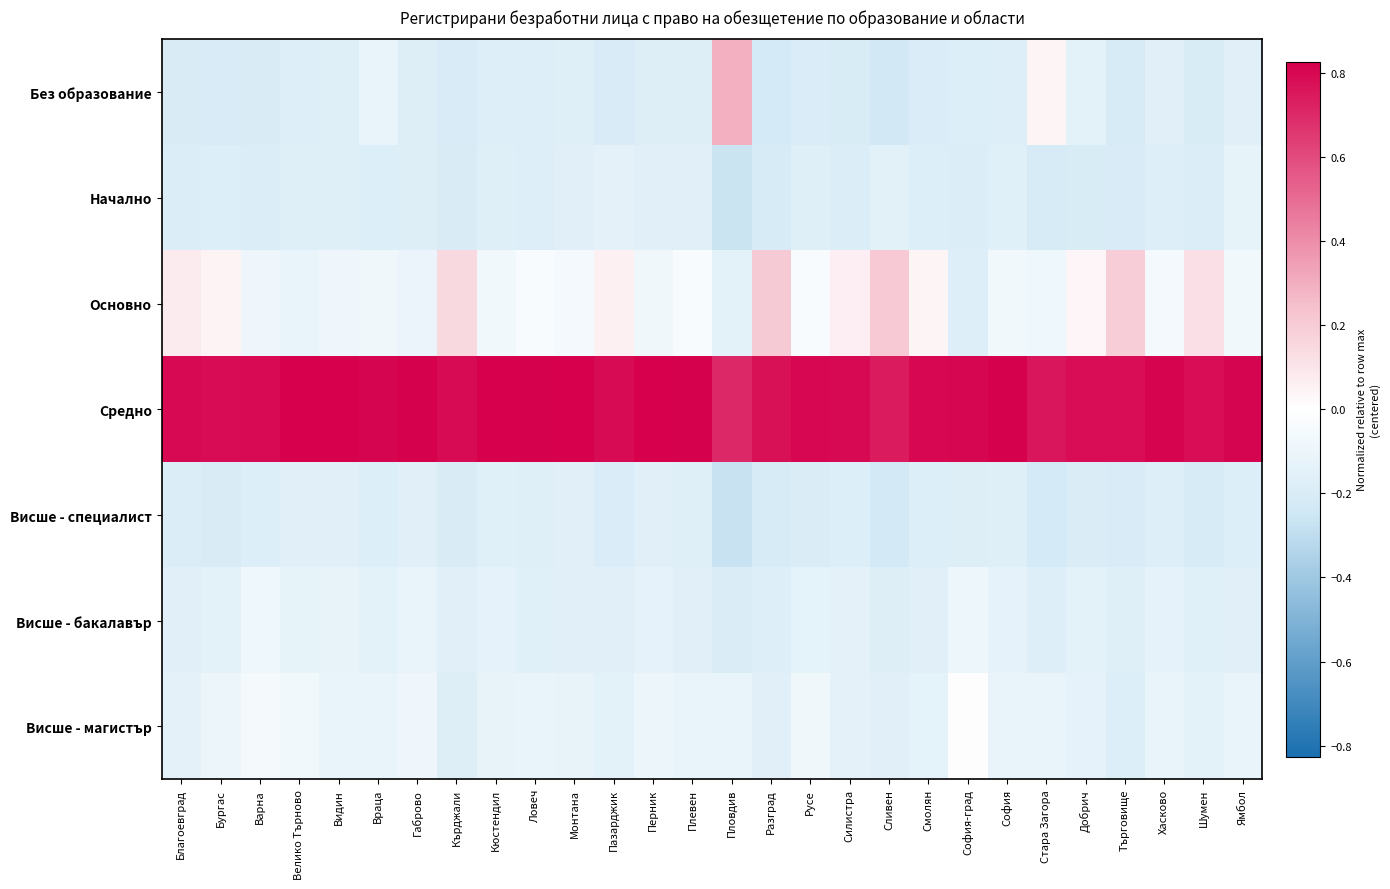

Which series changed the most between Смолян and Ямбол?

Основно